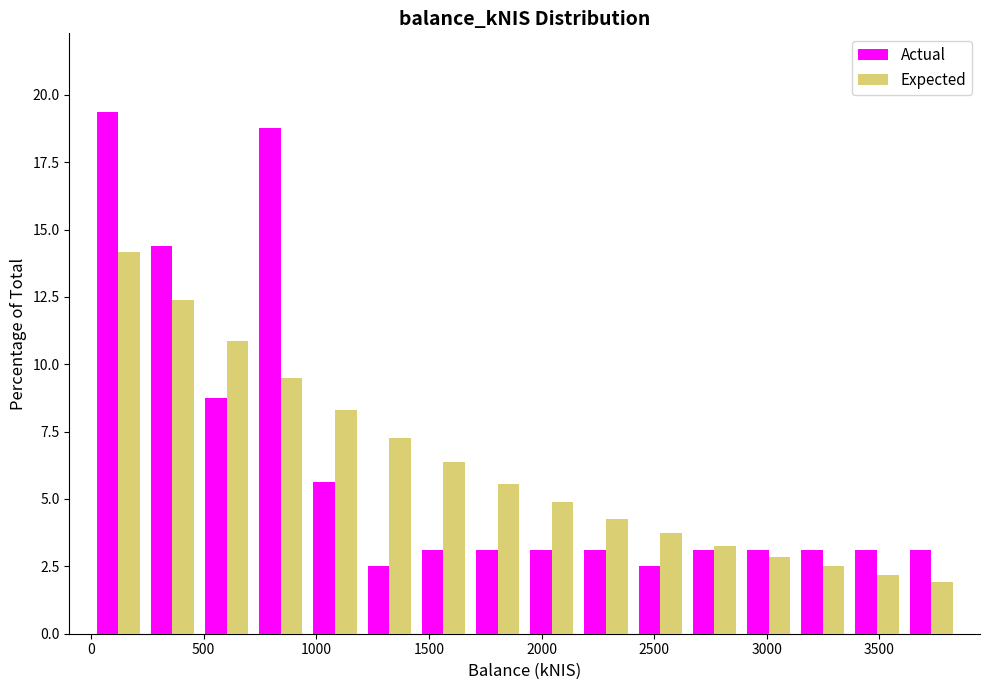

Reading left to right, list every range on the x-axis with the height of the bar of each series over it. Neither the bar edges nor the heights are printed on the chart, so give them approximately, as read against the axes.

0 to 250: Actual=19.5	Expected=14.0
250 to 500: Actual=14.5	Expected=12.5
500 to 700: Actual=9.0	Expected=11.0
700 to 950: Actual=19.0	Expected=9.5
950 to 1200: Actual=5.5	Expected=8.5
1200 to 1450: Actual=2.5	Expected=7.5
1450 to 1700: Actual=3.0	Expected=6.5
1700 to 1950: Actual=3.0	Expected=5.5
1950 to 2150: Actual=3.0	Expected=5.0
2150 to 2400: Actual=3.0	Expected=4.5
2400 to 2650: Actual=2.5	Expected=3.5
2650 to 2900: Actual=3.0	Expected=3.5
2900 to 3150: Actual=3.0	Expected=3.0
3150 to 3350: Actual=3.0	Expected=2.5
3350 to 3600: Actual=3.0	Expected=2.0
3600 to 3850: Actual=3.0	Expected=2.0